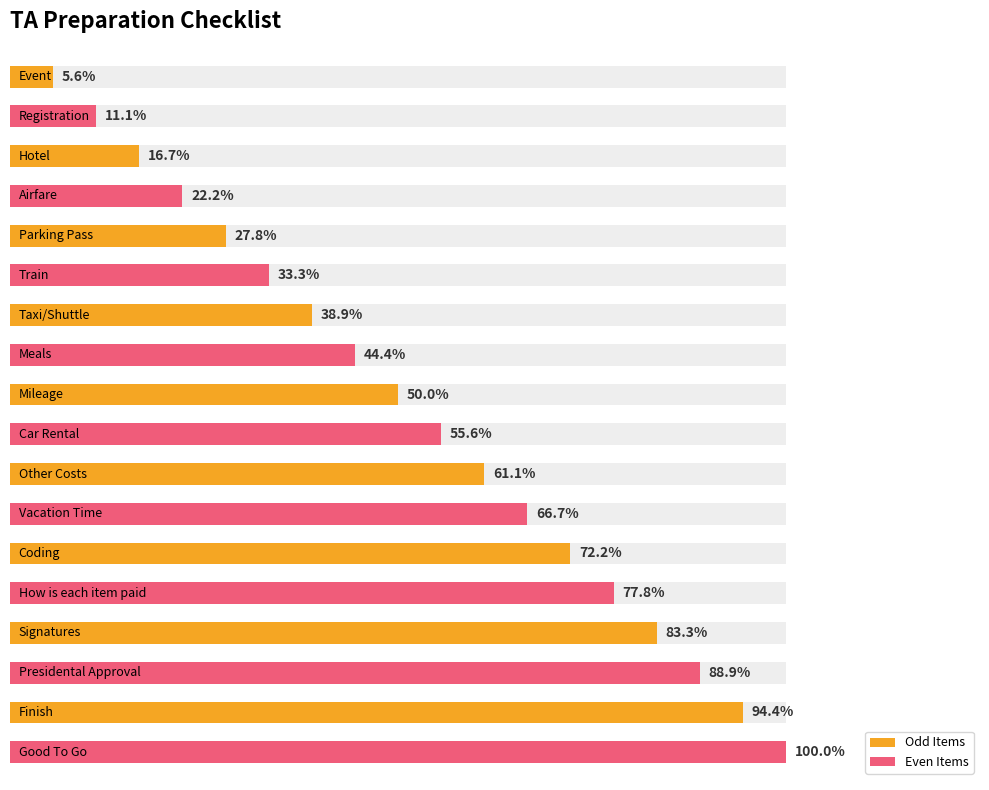

Rank the categories by Even Items value from lowest to highest.

0, 1, 2, 3, 4, 5, 6, 7, 8